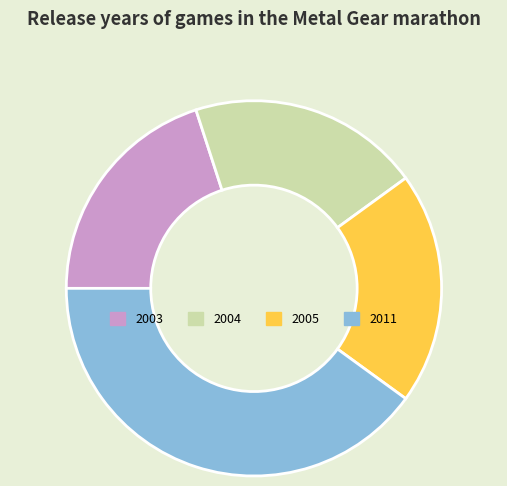

Approximately how many times larger is the value at 2004 compared to 2005?

1.0